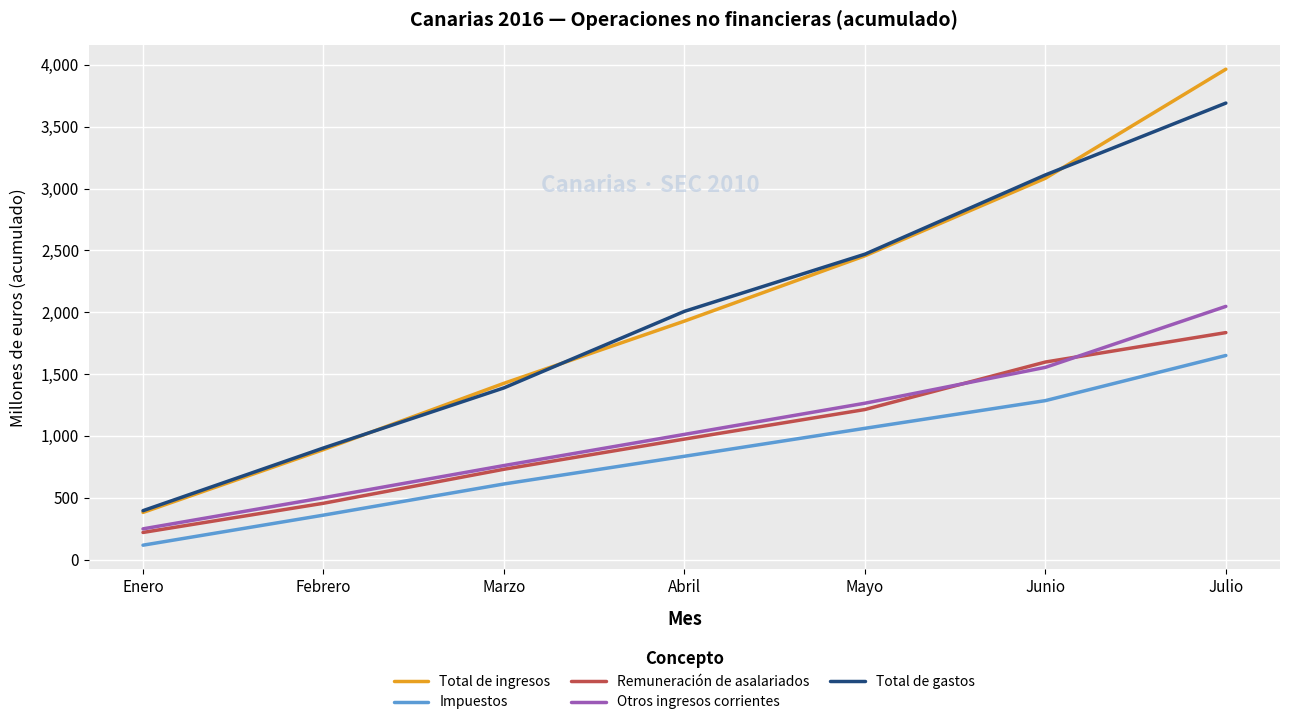

Which series changed the most between Marzo and Abril?

Total de gastos